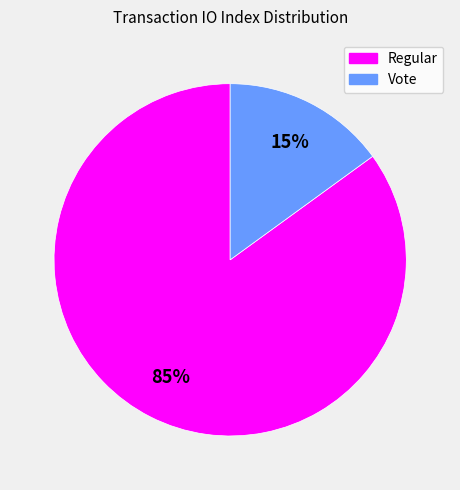

Count the number of slices in the pie.

2